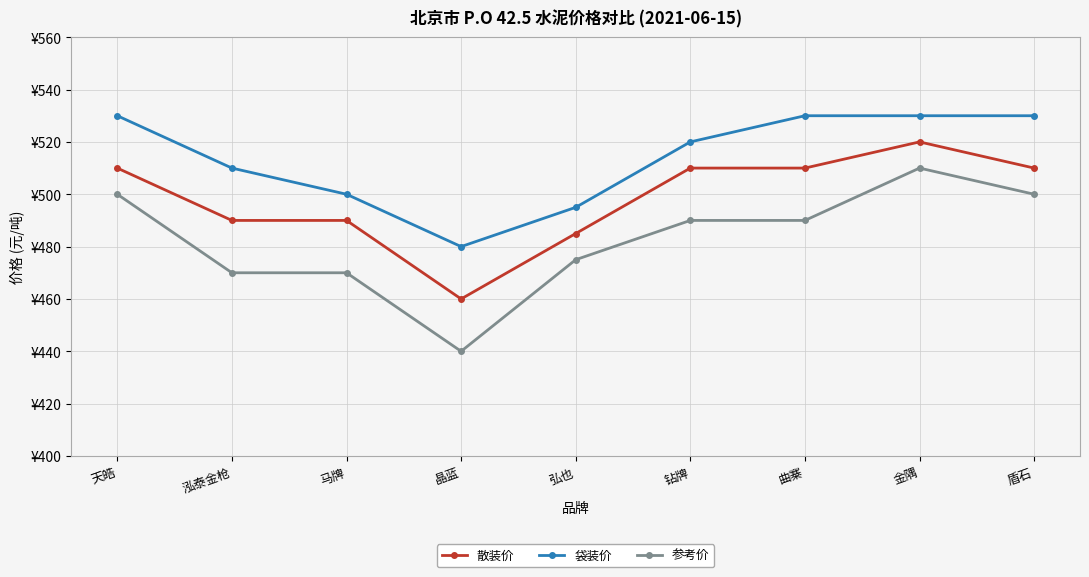

True or false: 散装价 and 参考价 intersect in this chart.

False